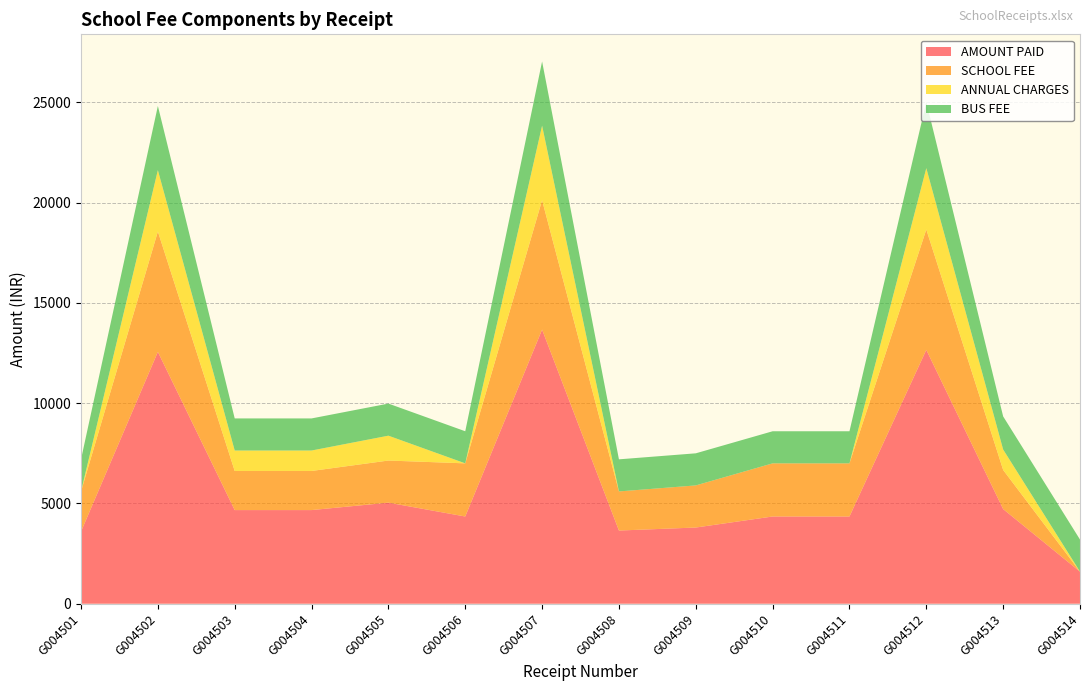

Reading right to left, extract all data points from this chart.

AMOUNT PAID: G004514=1600	G004513=4720	G004512=12660	G004511=4350	G004510=4350	G004509=3800	G004508=3650	G004507=13670	G004506=4350	G004505=5040	G004504=4670	G004503=4670	G004502=12560	G004501=3600
SCHOOL FEE: G004514=0	G004513=1950	G004512=6000	G004511=2650	G004510=2650	G004509=2100	G004508=1950	G004507=6450	G004506=2650	G004505=2100	G004504=1950	G004503=1950	G004502=6000	G004501=2000
ANNUAL CHARGES: G004514=0	G004513=1020	G004512=3060	G004511=0	G004510=0	G004509=0	G004508=0	G004507=3720	G004506=0	G004505=1240	G004504=1020	G004503=1020	G004502=3060	G004501=0
BUS FEE: G004514=1600	G004513=1650	G004512=3300	G004511=1600	G004510=1600	G004509=1600	G004508=1600	G004507=3200	G004506=1600	G004505=1600	G004504=1600	G004503=1600	G004502=3200	G004501=1600